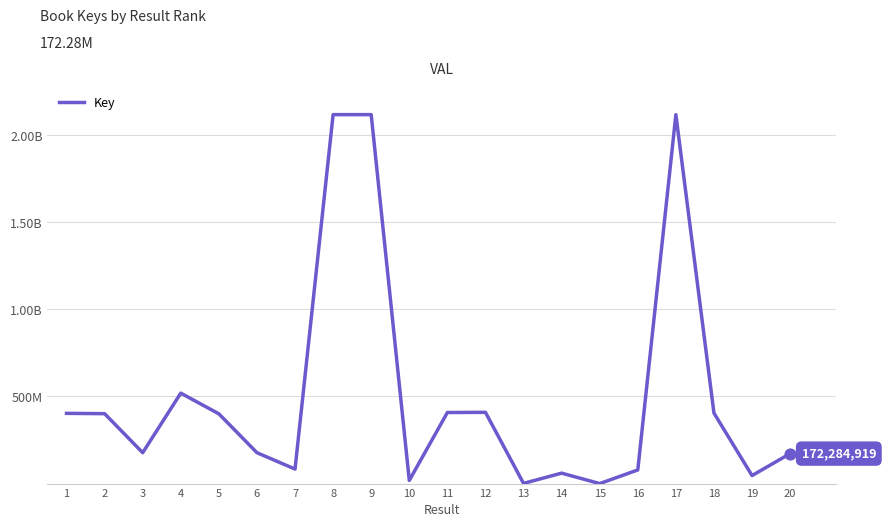

Does the chart have visible grid lines?

Yes